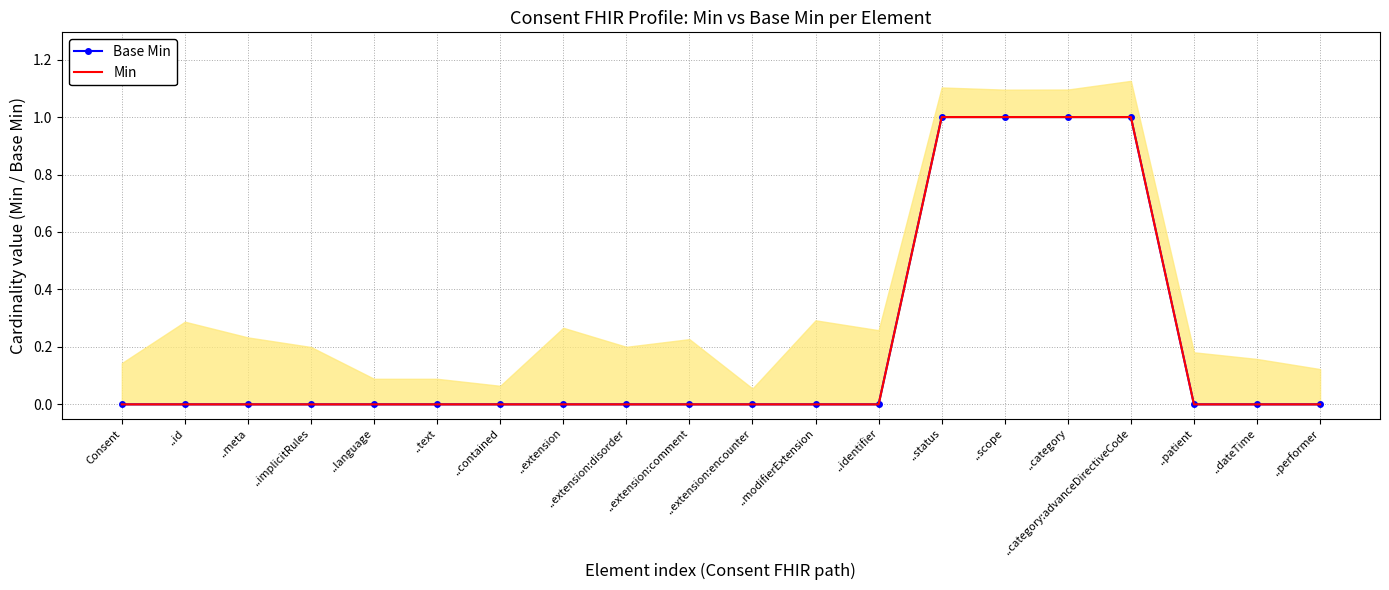

Rank the categories by Min value from lowest to highest.

Consent, ..id, ..meta, ..implicitRules, ..language, ..text, ..contained, ..extension, ..extension:disorder, ..extension:comment, ..extension:encounter, ..modifierExtension, ..identifier, ..patient, ..dateTime, ..performer, ..status, ..scope, ..category, ..category:advanceDirectiveCode